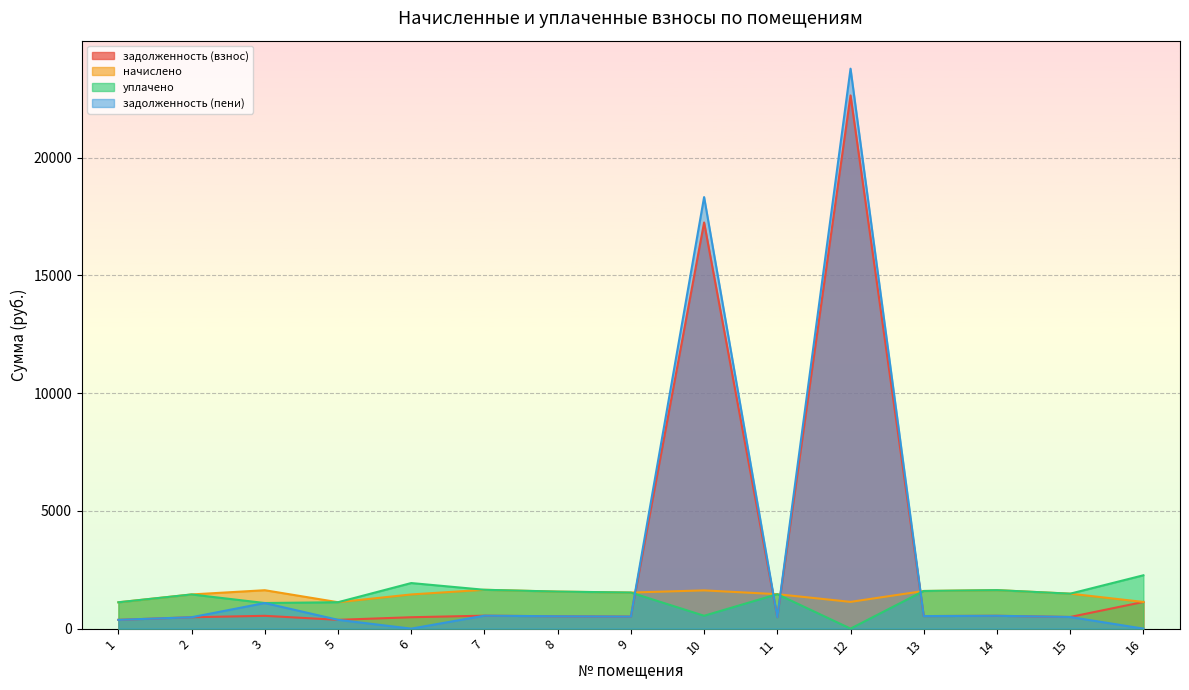

How many lines are shown in the chart?

4